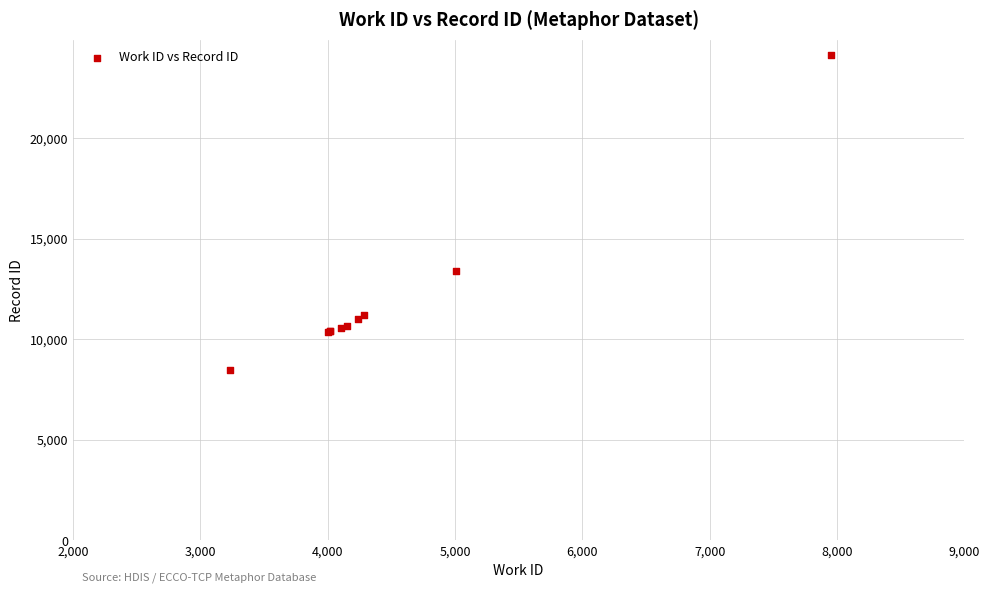

What Y value in the scatter plot is closest to 16303?

13426